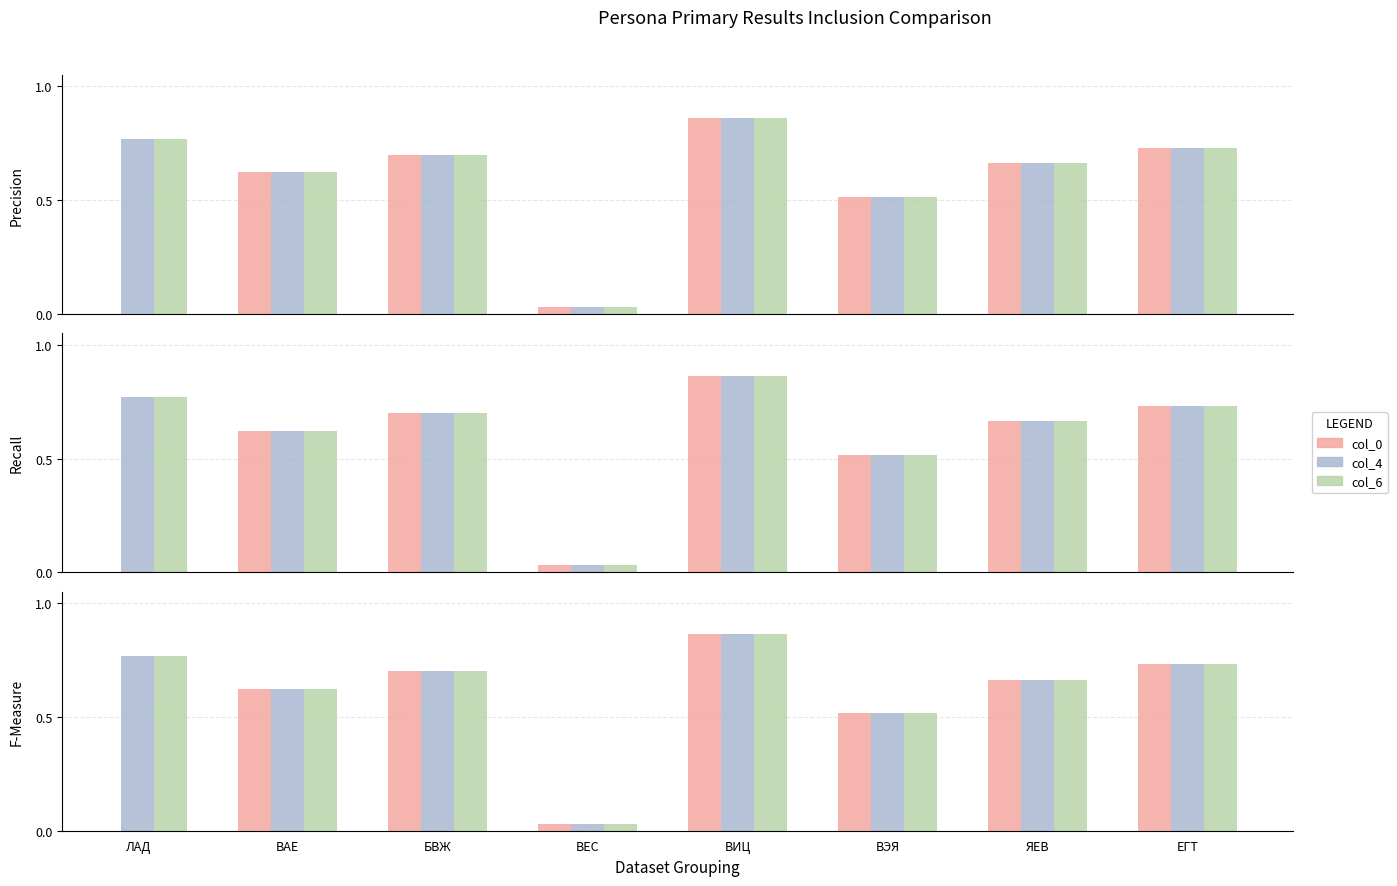

Which series has the widest spread of values?

col_0